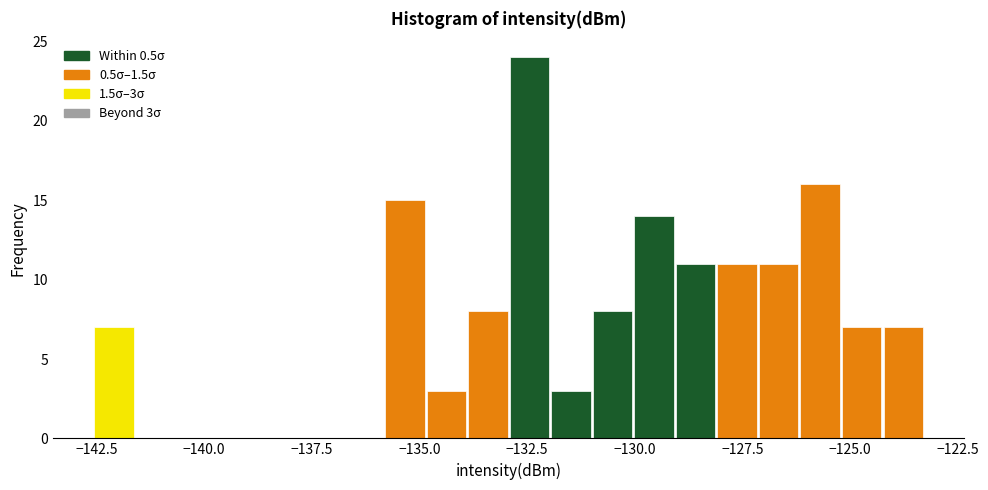

Around what value on the x-axis is the tallest bar? Give the approximate position of its centre, as read against the axis.

-132.5